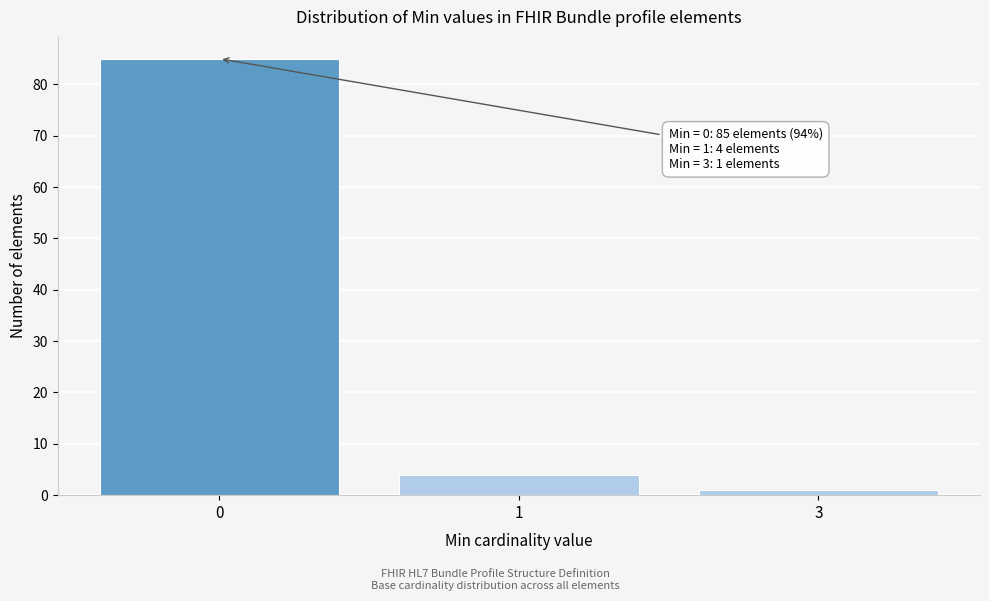

Reading right to left, extract all data points from this chart.

1	4	85